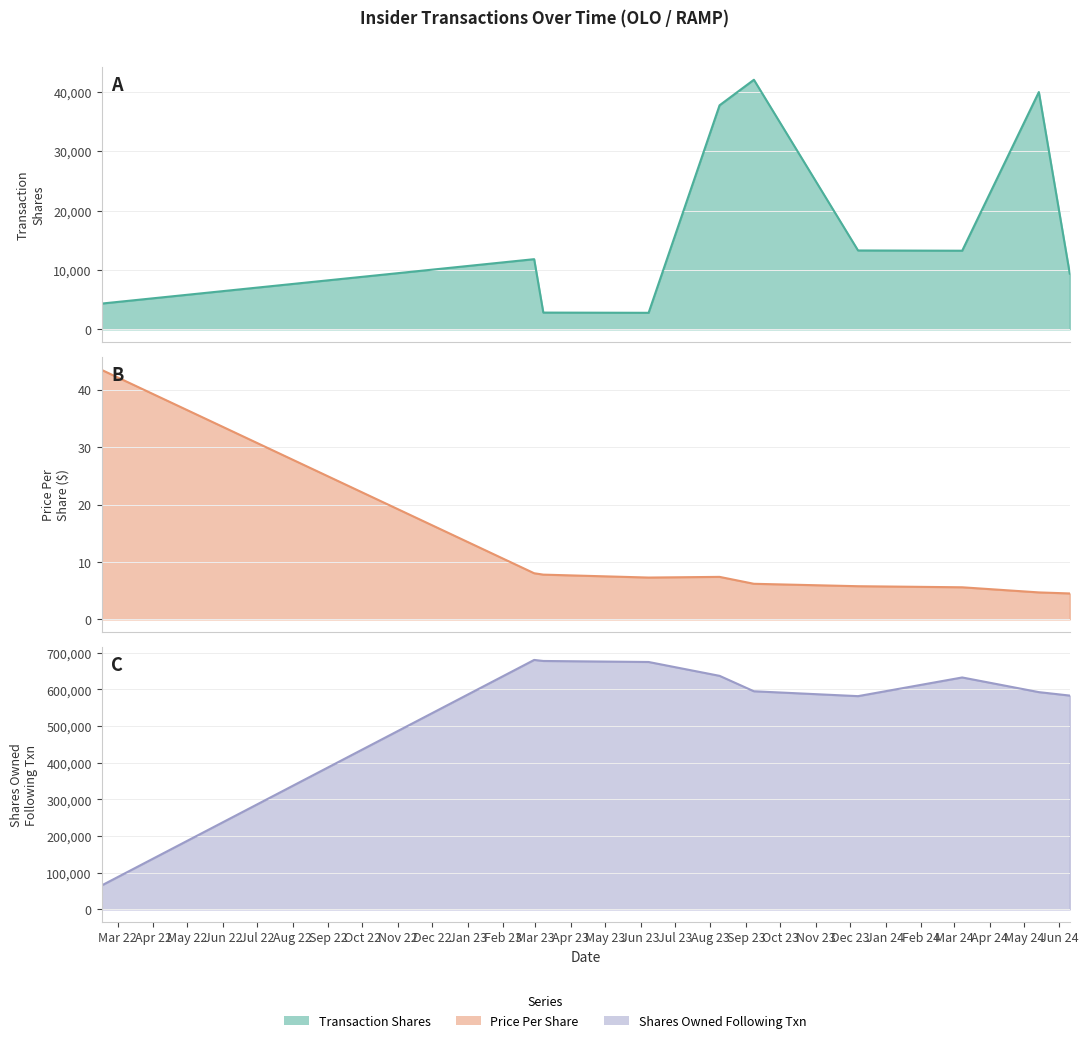

What is the label of the 7th point from the right?

2023-06-08